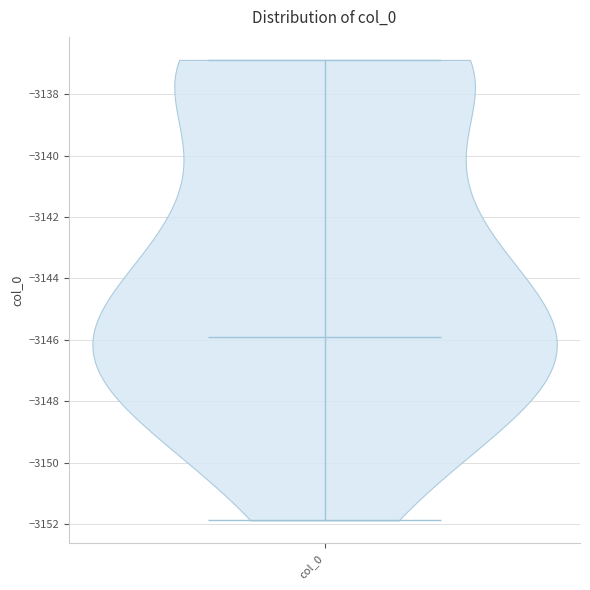

Read this violin plot against the y-axis: where its median line is, and the lowest and highest points the violin reaches. The values are not printed on the chart, so give them approximately, as read against the axis.

median line -3146.0, lowest point -3151.8, highest point -3136.8